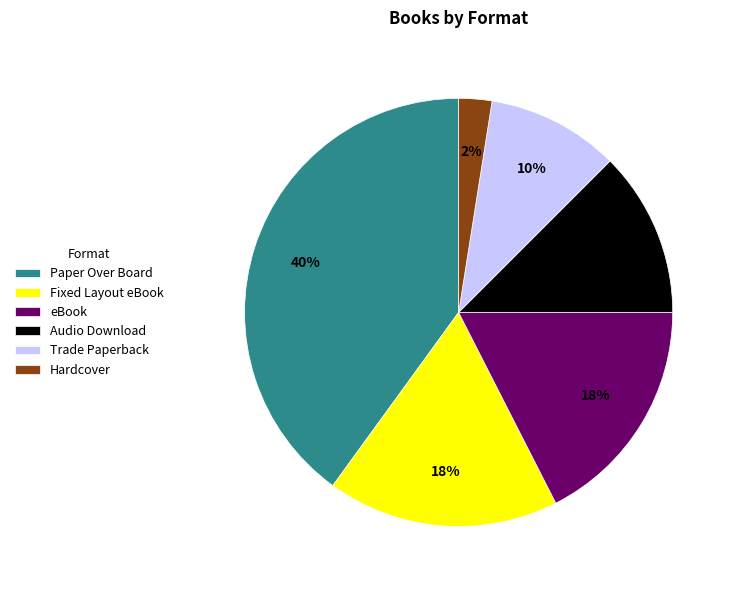

To the nearest percent, what is the average slice percentage?

17%